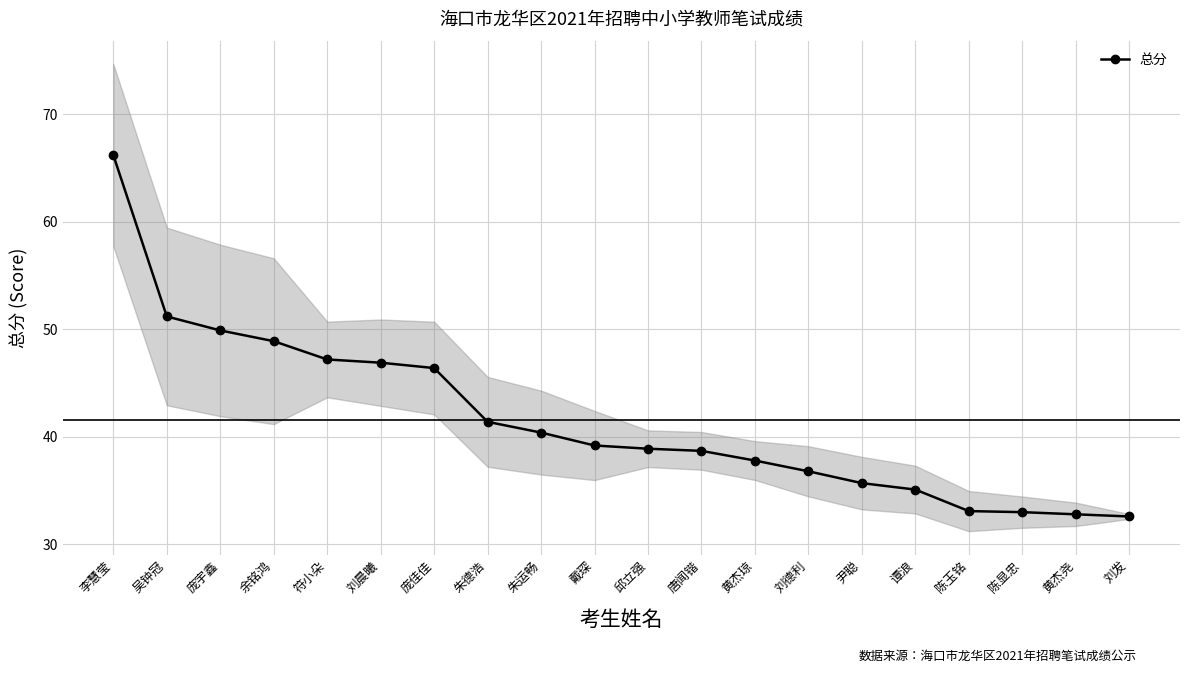

The value at 谭浪 is 59.0. True or false?

False